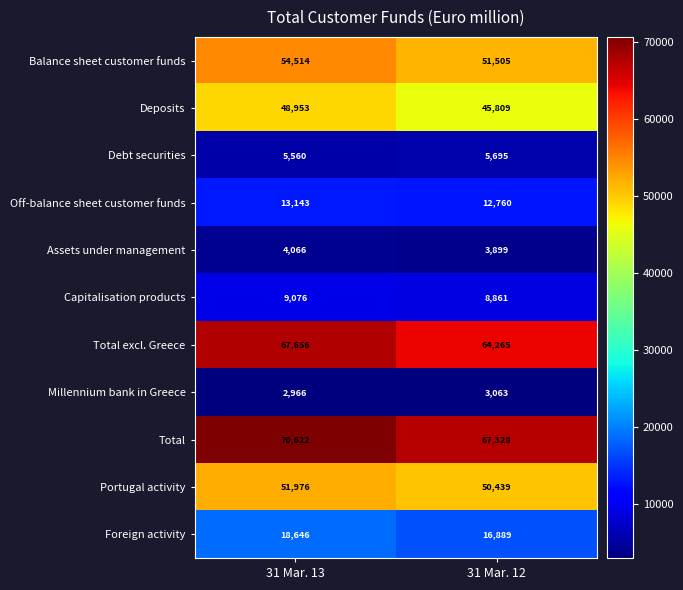

What is the sum of all Debt securities values?

11255